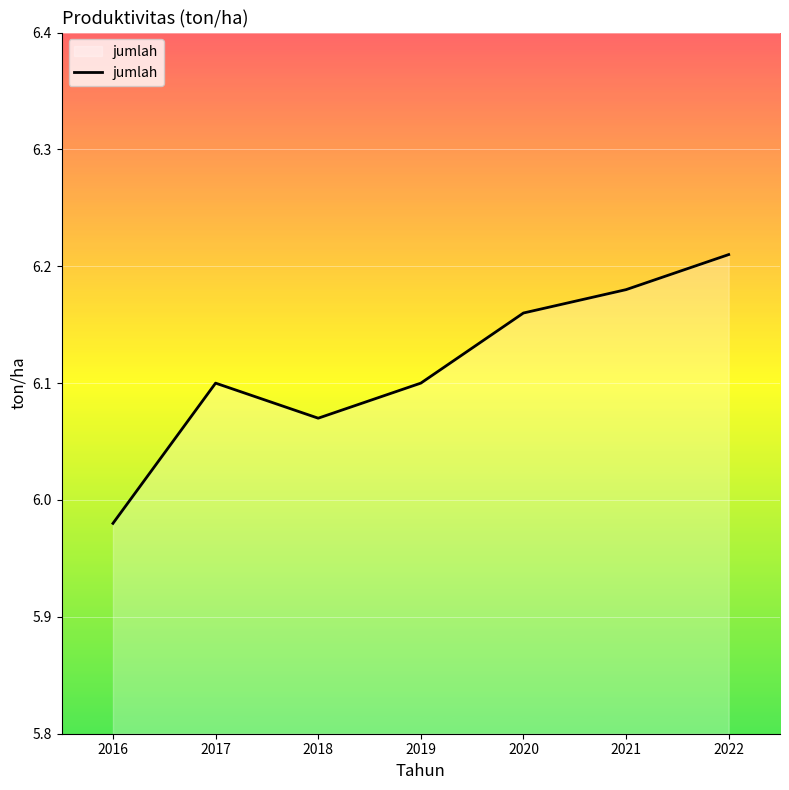

Which label corresponds to the largest value in the chart?

2022